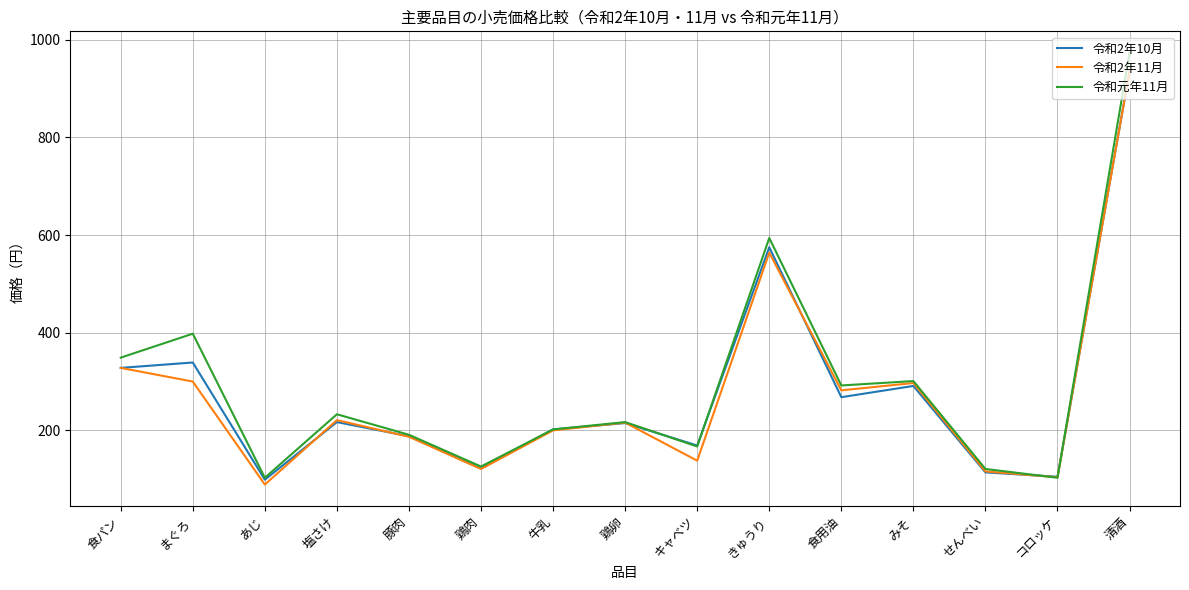

True or false: 令和元年11月 has a value of 201 at せんべい.

False